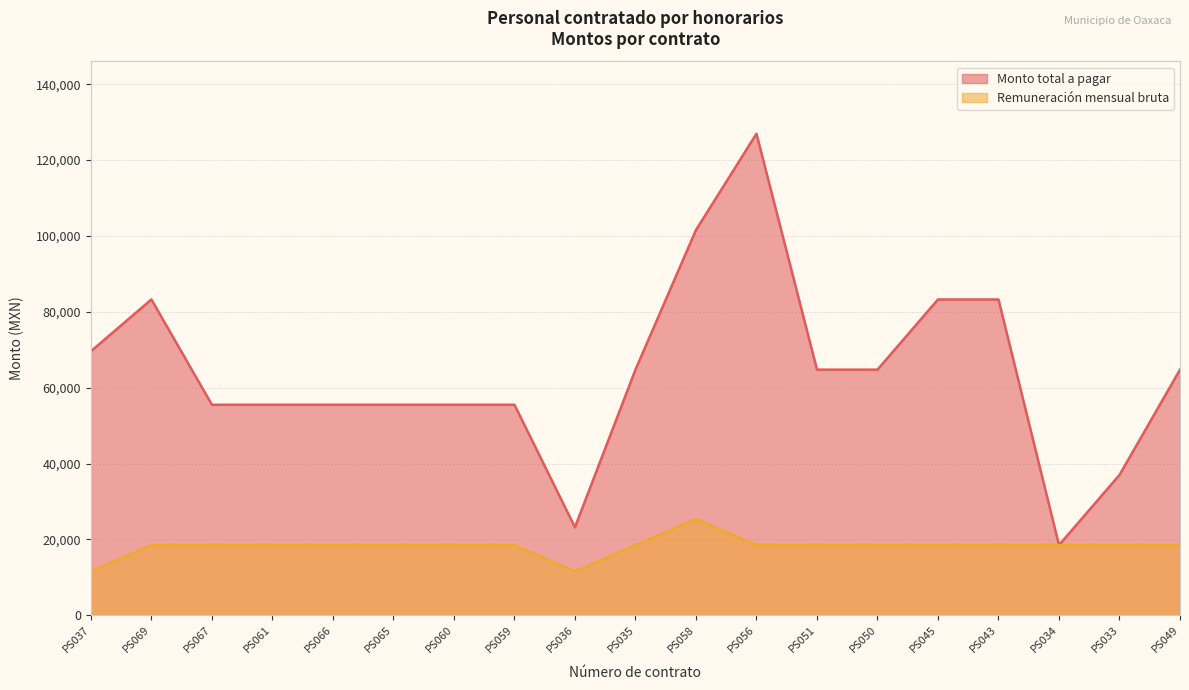

The Remuneración mensual bruta series shows 18500.0 at PS066. True or false?

True